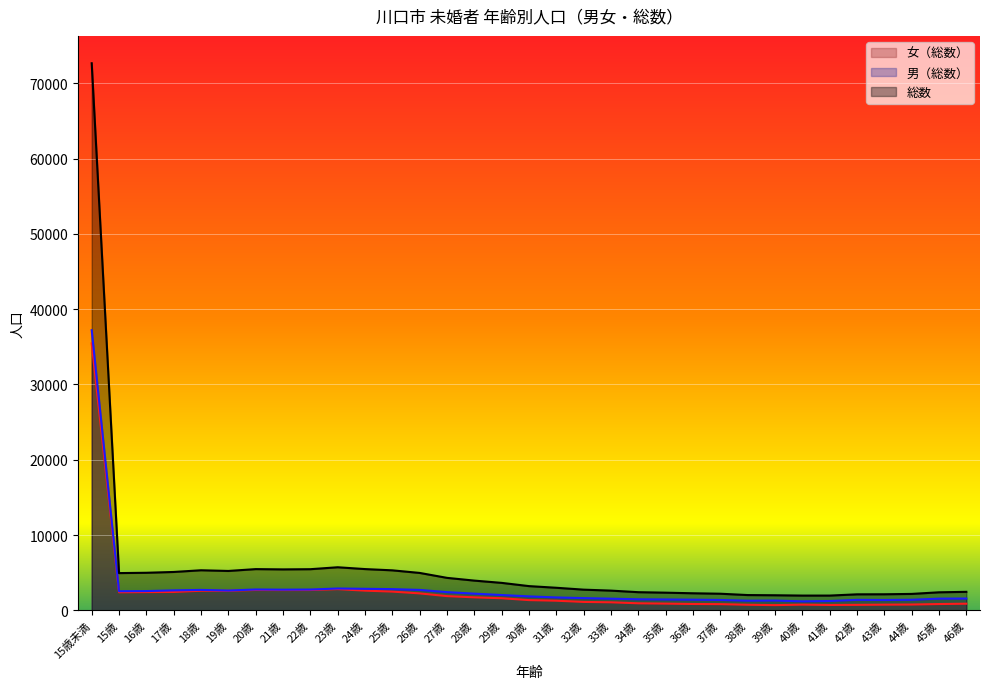

True or false: 女（総数） and 総数 intersect in this chart.

False